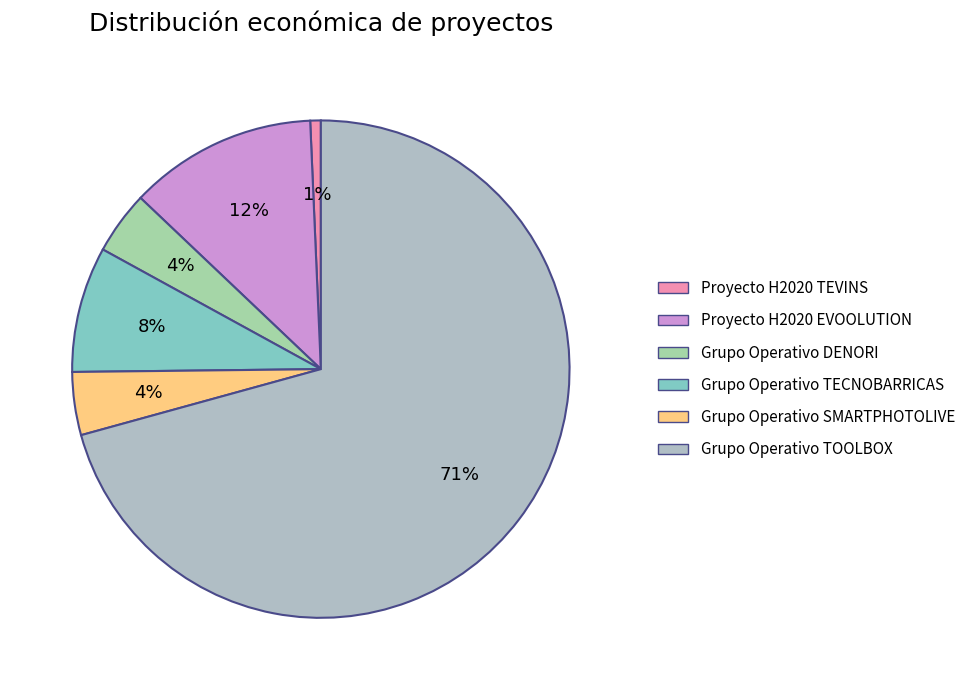

Approximately how many times larger is the value at Proyecto H2020 EVOOLUTION compared to Grupo Operativo TECNOBARRICAS?

1.5